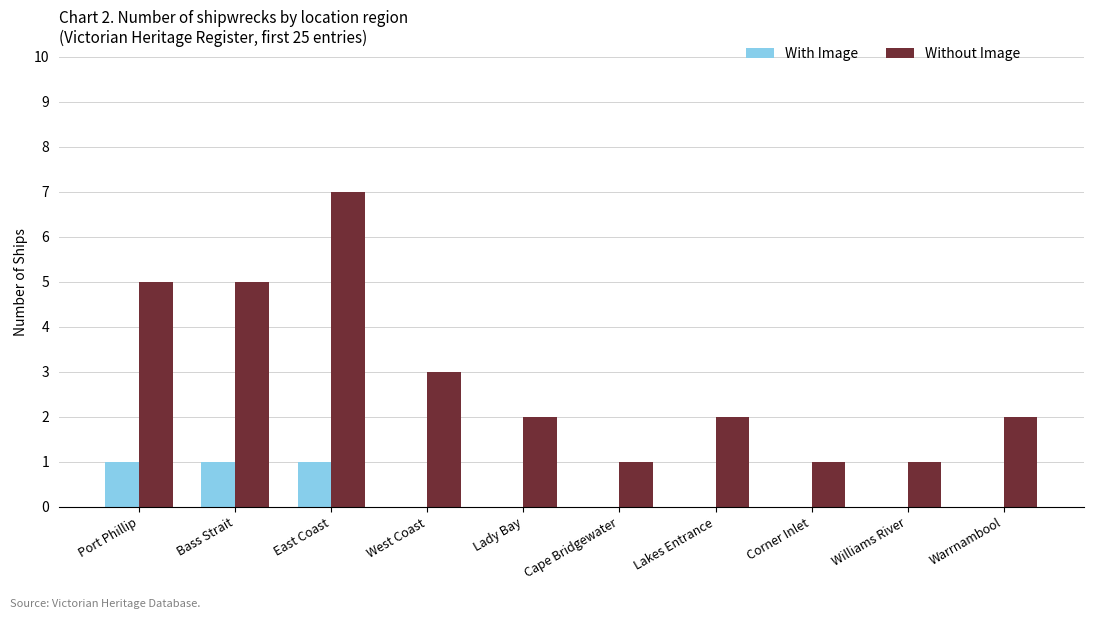

What is the sum of the Without Image values at Port Phillip and West Coast?

8